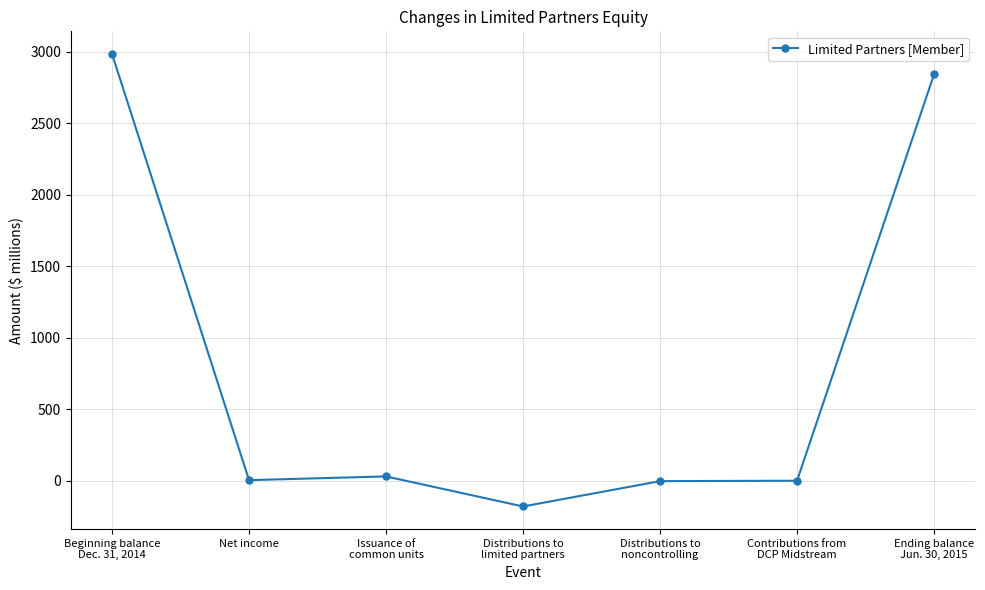

What position from the left is Contributions from
DCP Midstream?

6